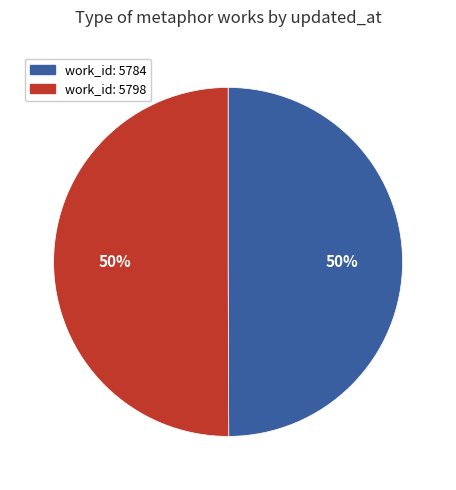

To the nearest percent, what is the average slice percentage?

50%